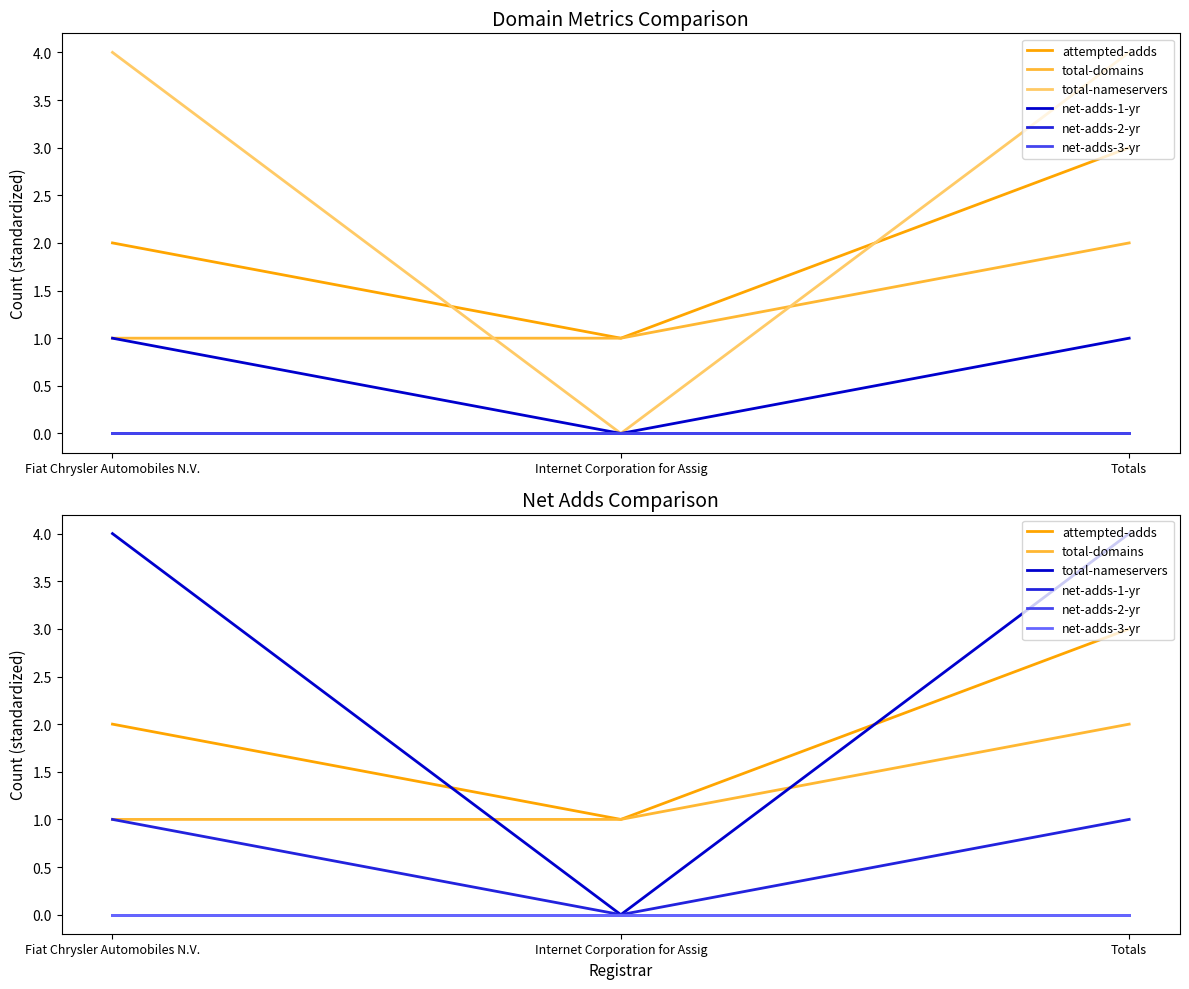

How many lines are shown in the chart?

6